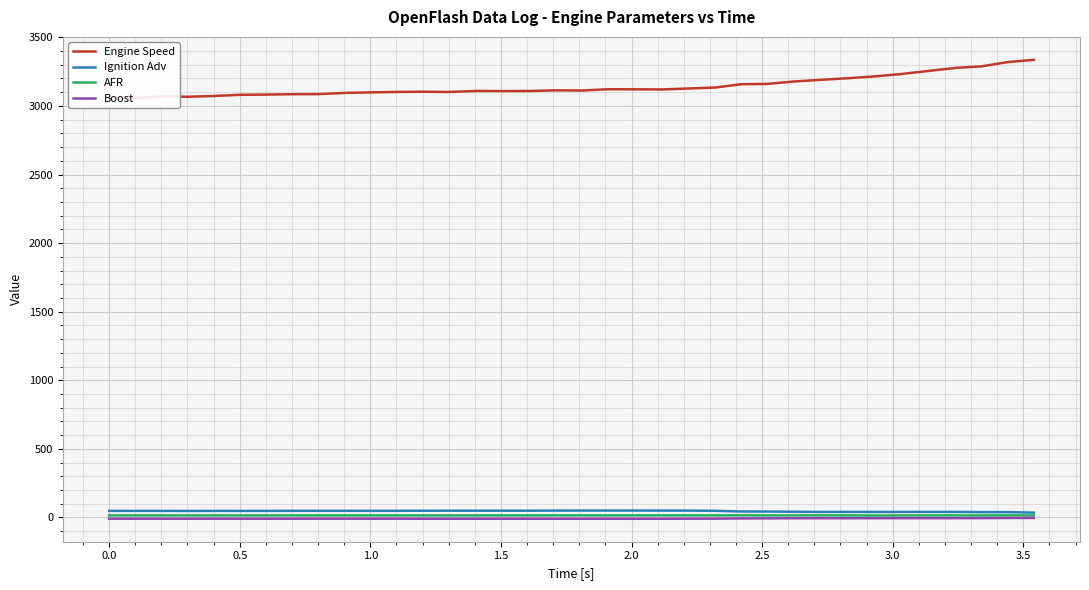

True or false: Boost and Ignition Adv cross at least once.

False